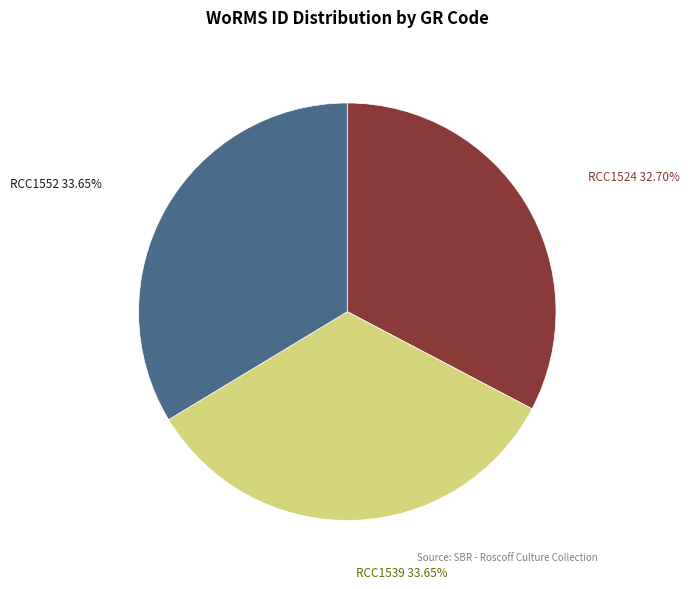

How many segments does this pie chart have?

3